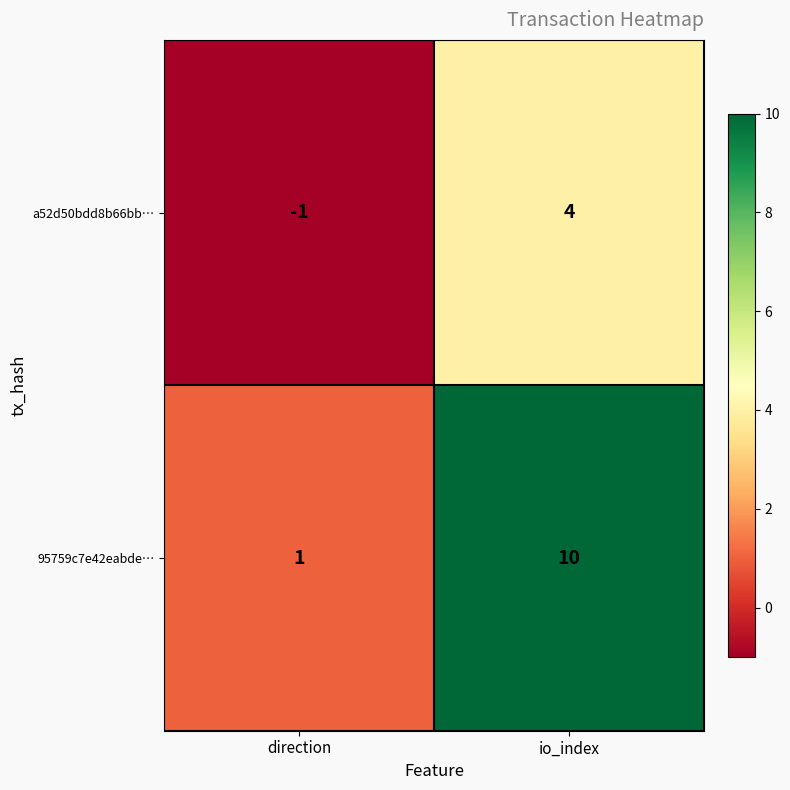

What is the average value of the 95759c7e42eabde… series?

6